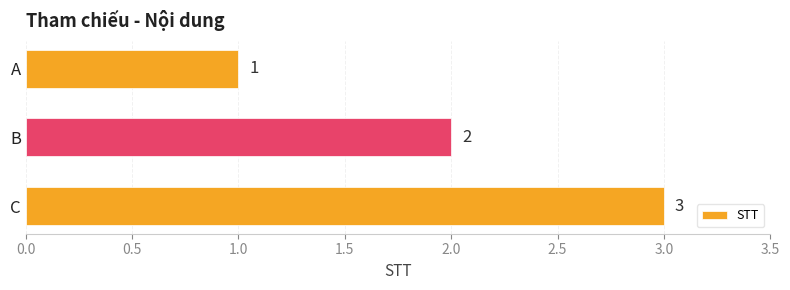

Where is the data nearest to the value 2?

B